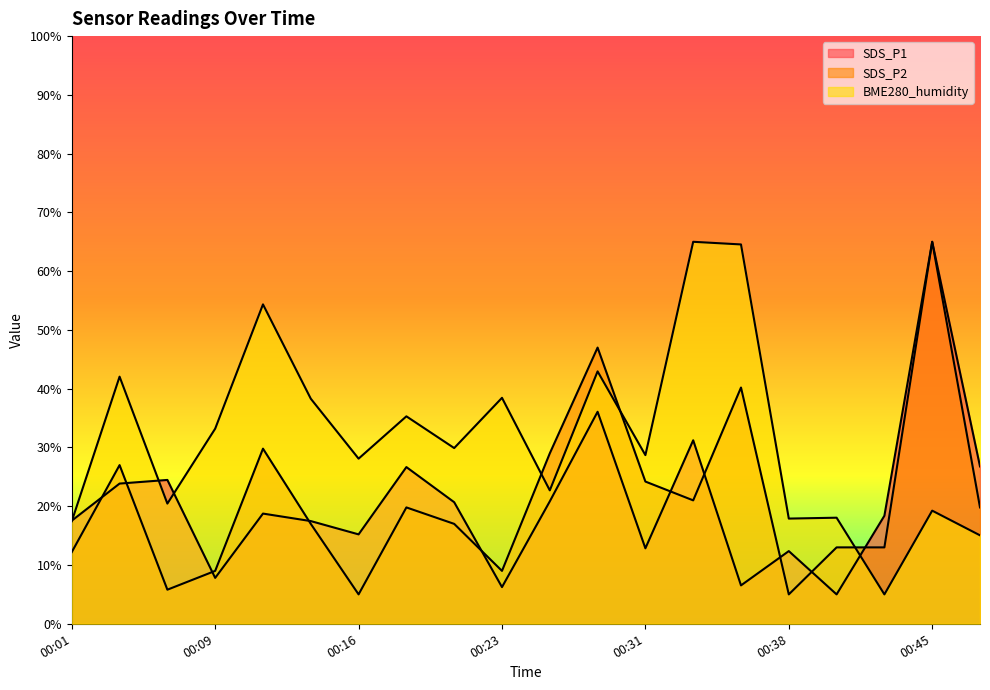

List the labels in order of SDS_P2 value, largest first.

00:45, 00:28, 00:36, 00:11, 00:26, 00:04, 00:31, 00:33, 00:19, 00:48, 00:14, 00:21, 00:41, 00:43, 00:01, 00:09, 00:23, 00:06, 00:16, 00:38